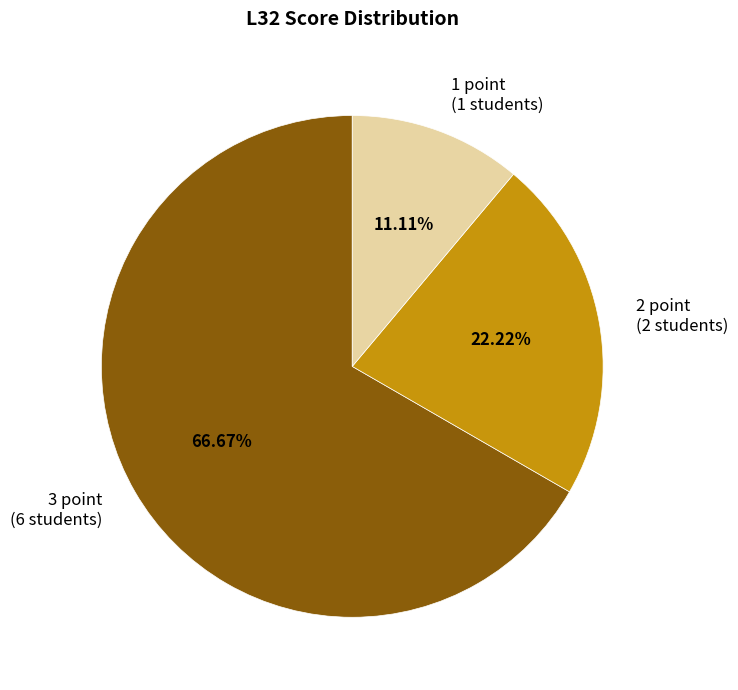

Is it true that 1 point is 24% of the pie?

False